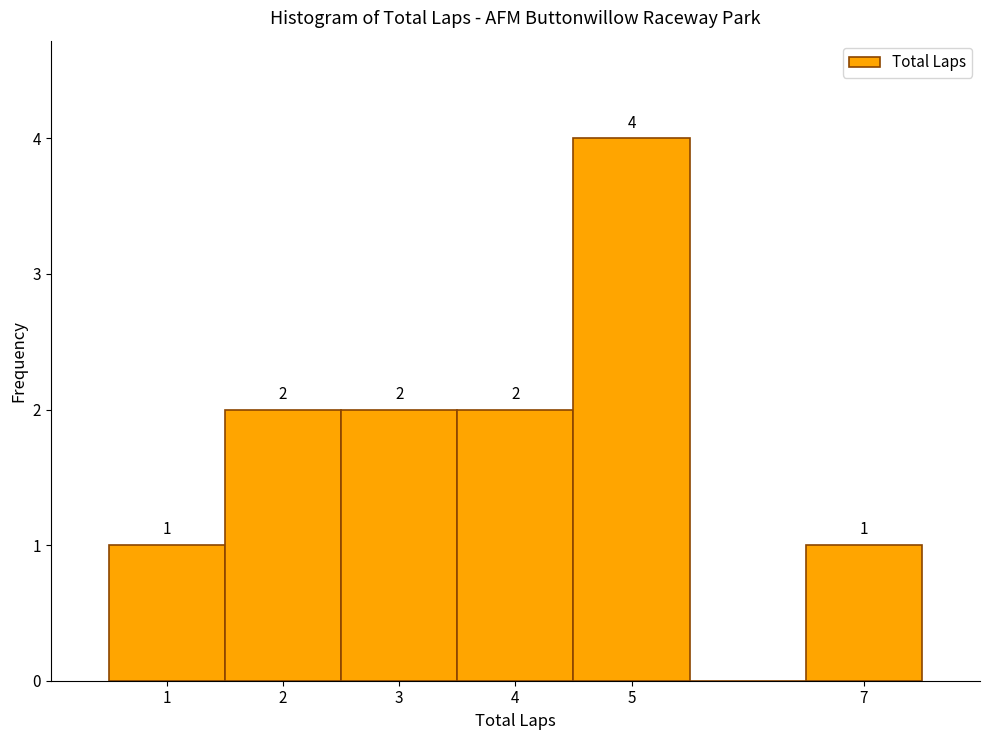

Which range on the x-axis has the tallest bar?

4.5 to 5.5